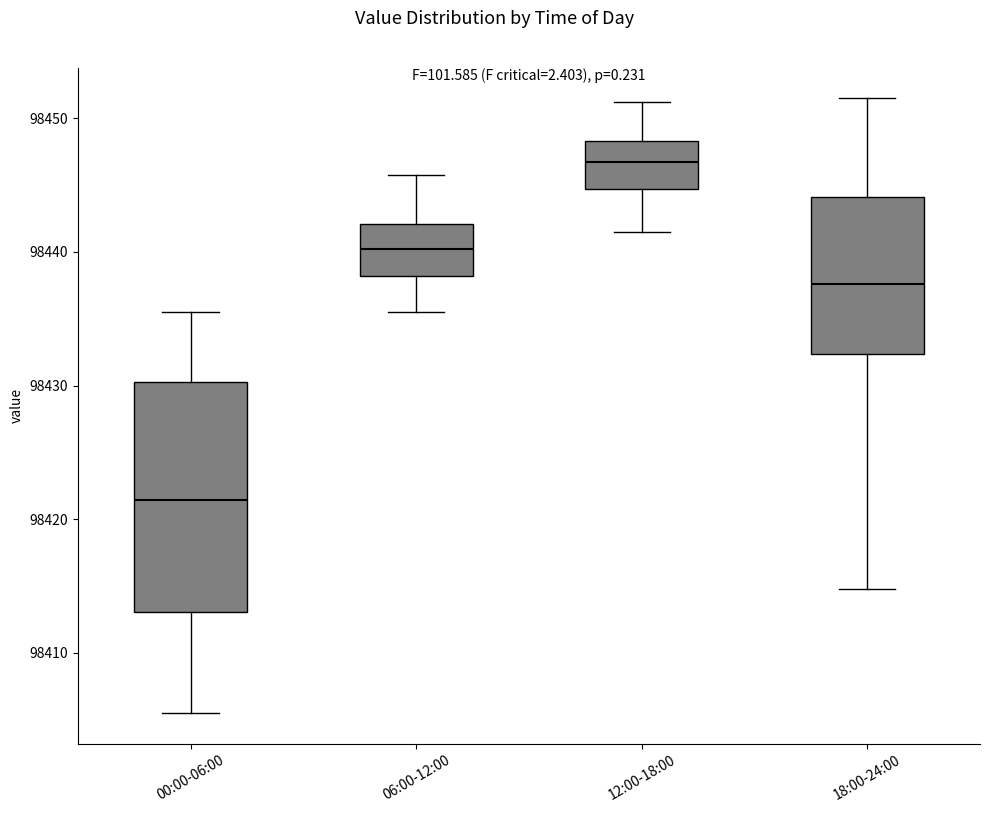

Comparing the boxes themselves (not the whiskers), which one is the tallest?

00:00-06:00